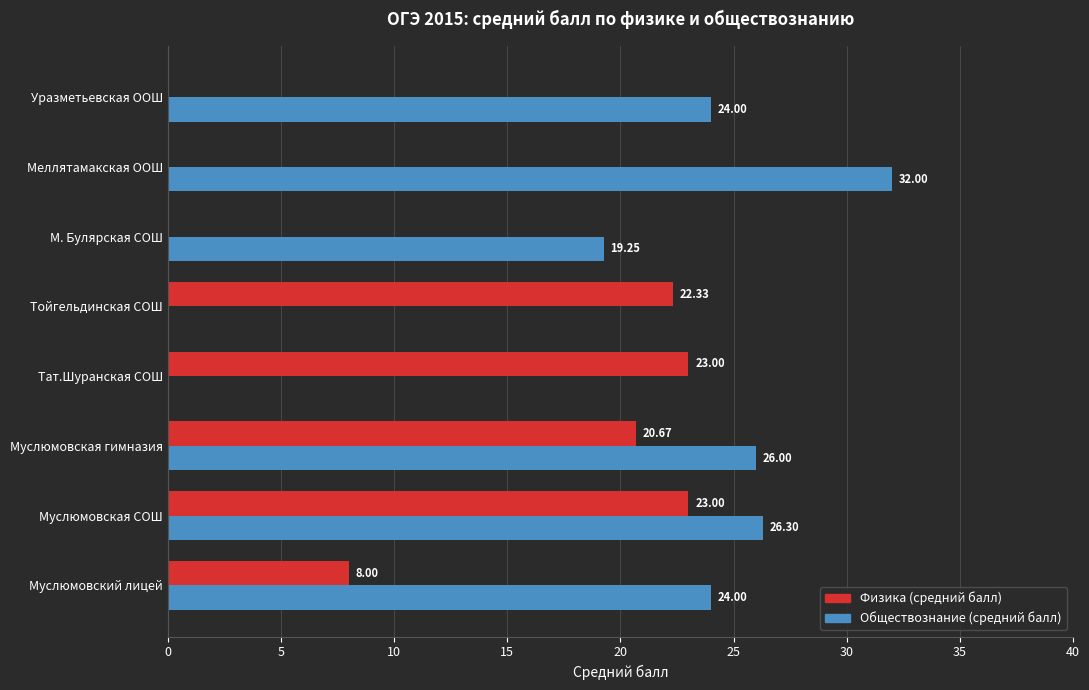

What is the sum of the Физика (средний балл) values at Муслюмовская СОШ and М. Булярская СОШ?

23.0